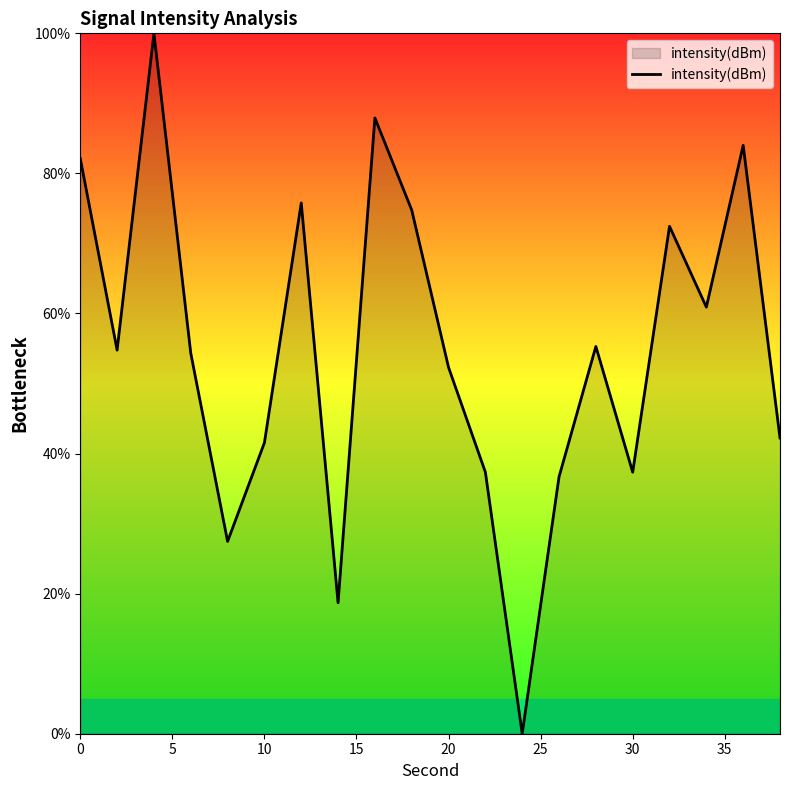

What is the maximum value shown in the chart?

100.0